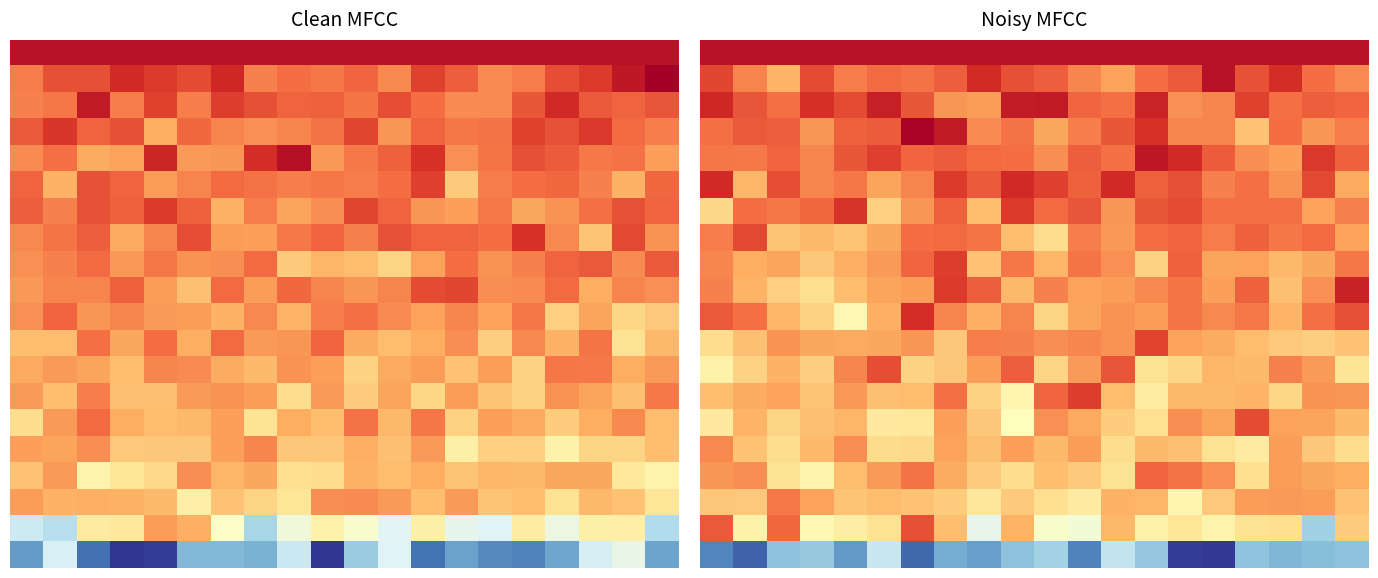

How many categories are shown in the chart?

20